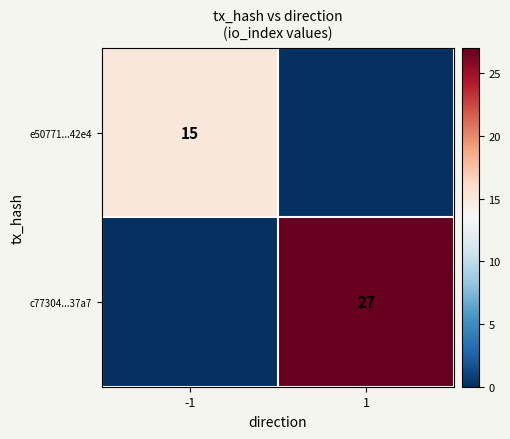

True or false: e50771...42e4 has a value of 15 at -1.

True